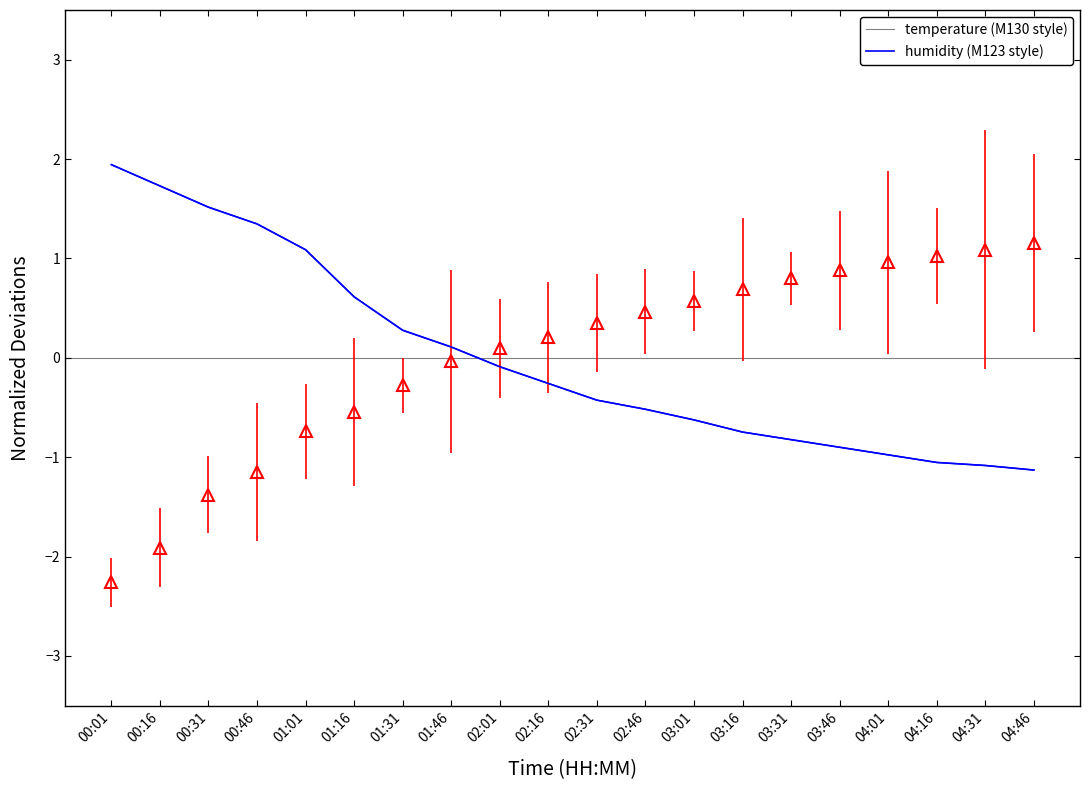

At which category does the chart reach its peak across all series?

00:01